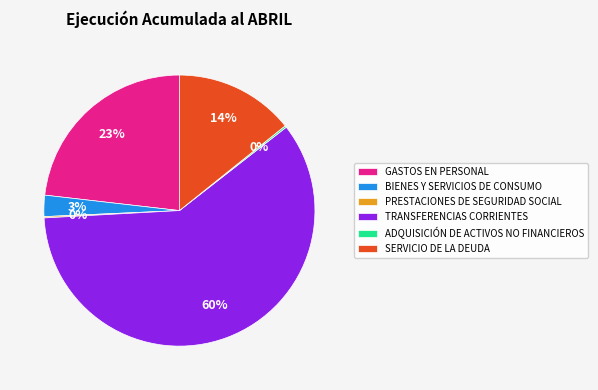

True or false: GASTOS EN PERSONAL accounts for 34% of the total.

False